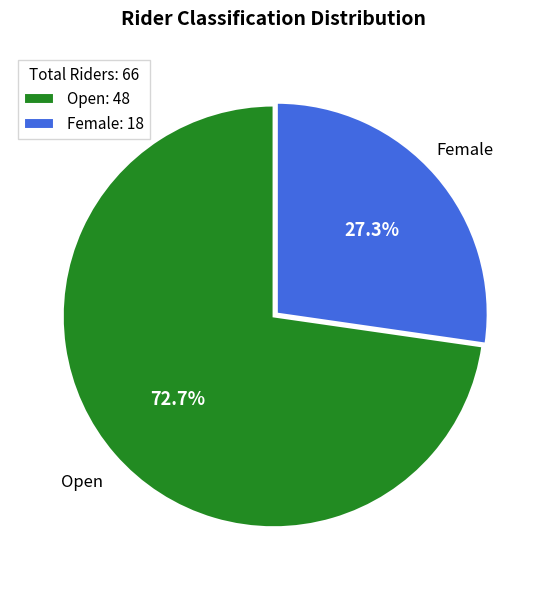

Combined, do Open and Female account for over 50%?

Yes